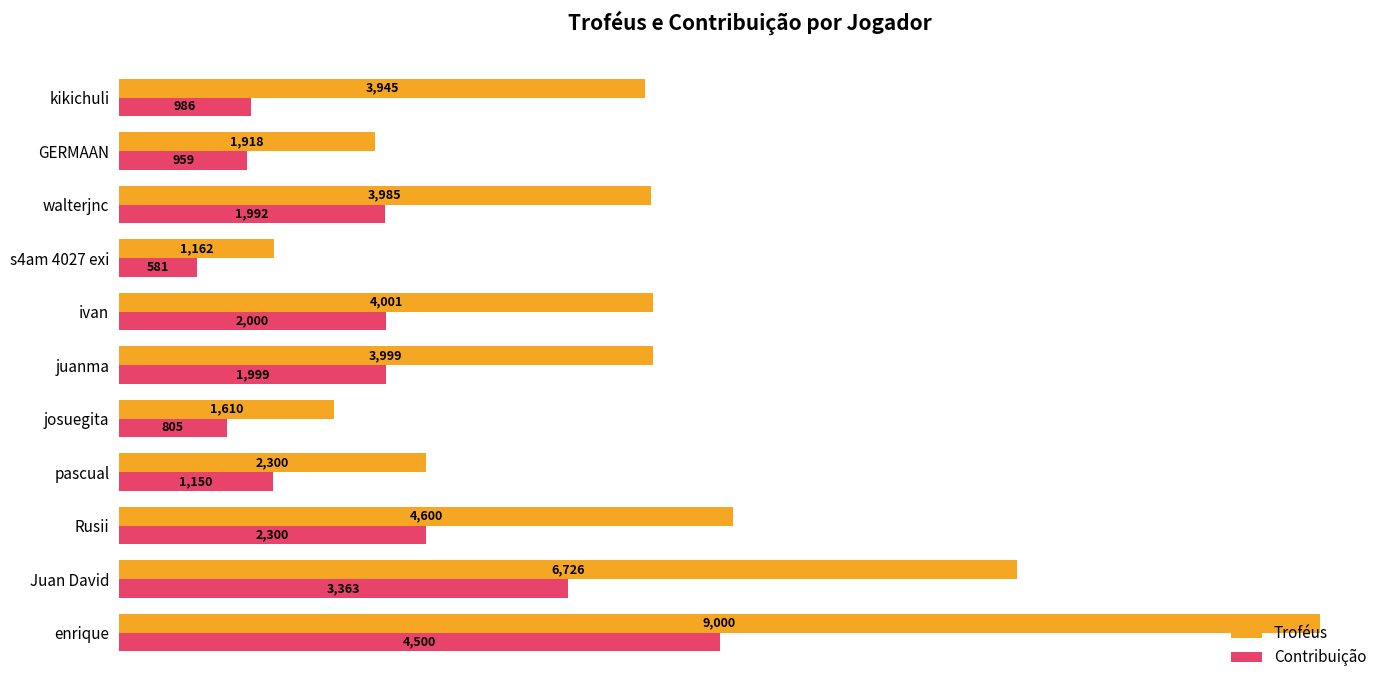

Rank the categories by Troféus value from lowest to highest.

s4am 4027 exi, josuegita, GERMAAN, pascual, kikichuli, walterjnc, juanma, ivan, Rusii, Juan David, enrique